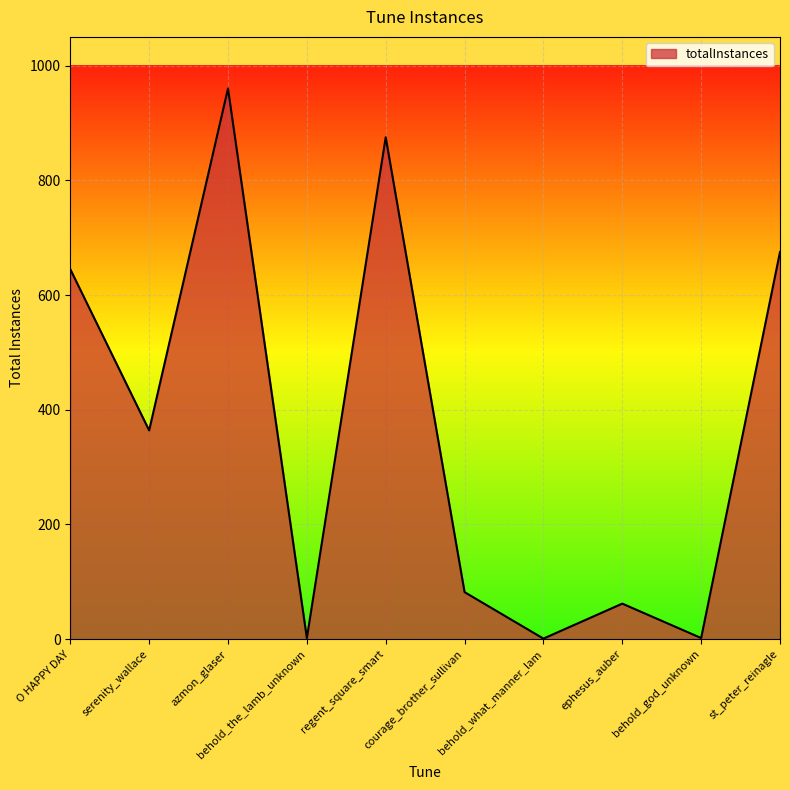

Approximately how many times larger is the value at O HAPPY DAY compared to behold_god_unknown?

322.5